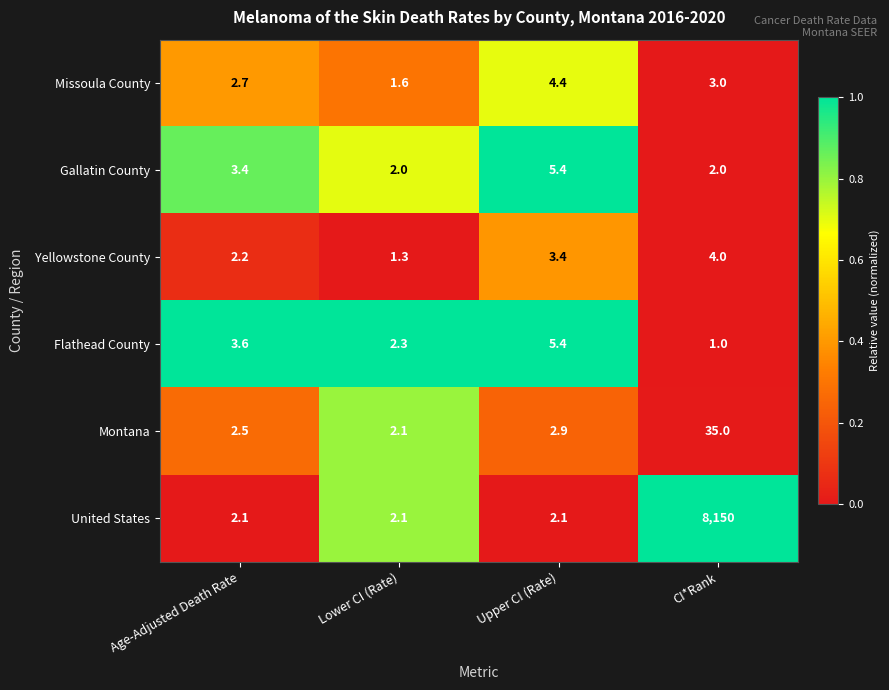

The Yellowstone County series shows 0.3 at Lower CI (Rate). True or false?

False